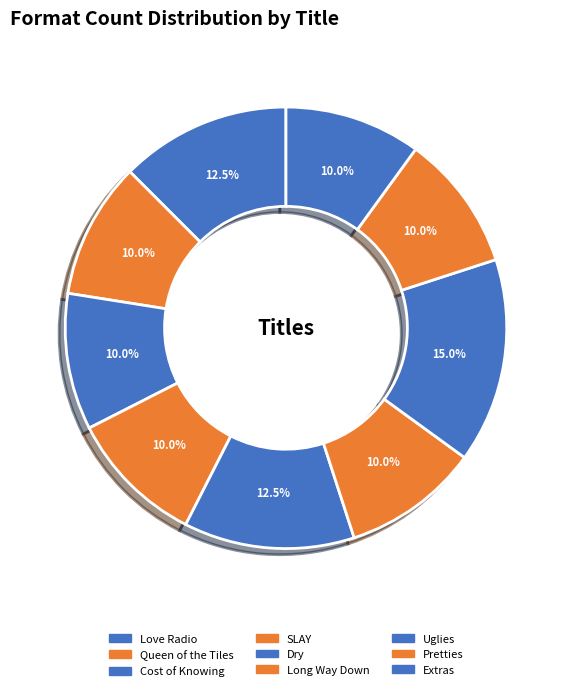

Which category has the biggest portion of the pie?

Uglies